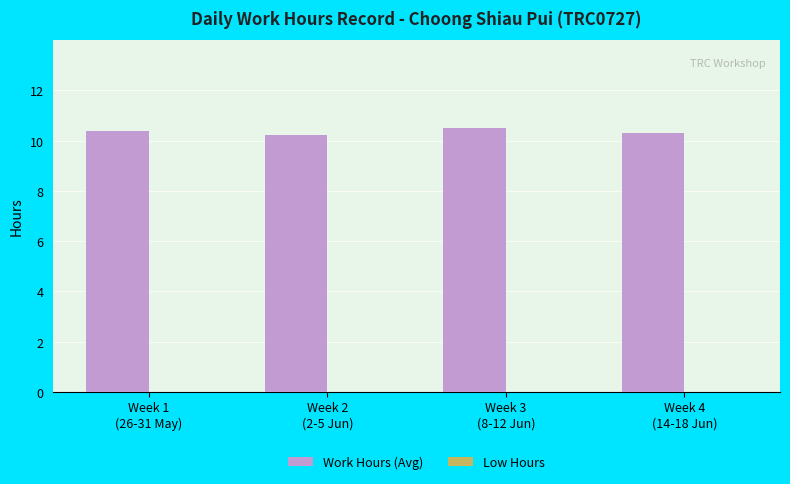

How many values are between 10 and 11?

4